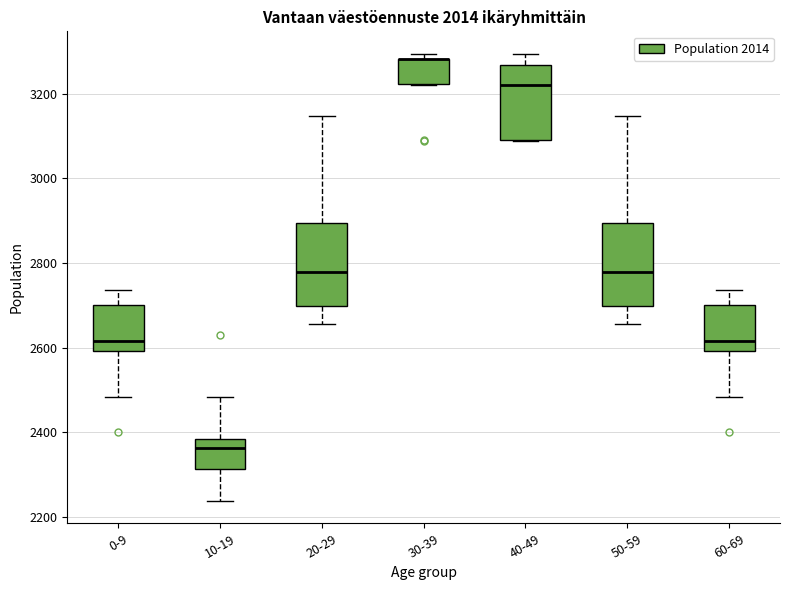

Where is the lower edge of the box for 30-39 on the y-axis? The values are not printed on the chart, so give them approximately, as read against the axis.

3220